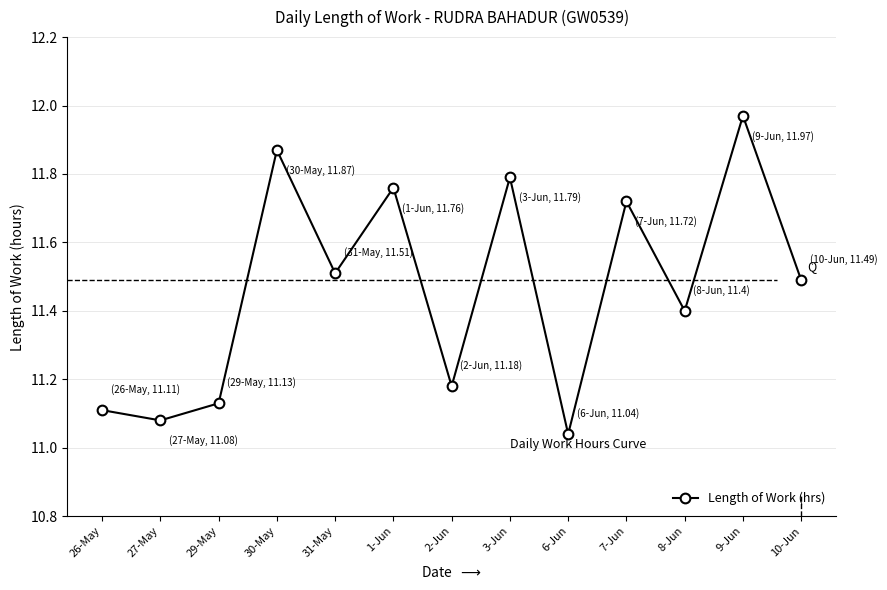

Which label corresponds to the largest value in the chart?

9-Jun